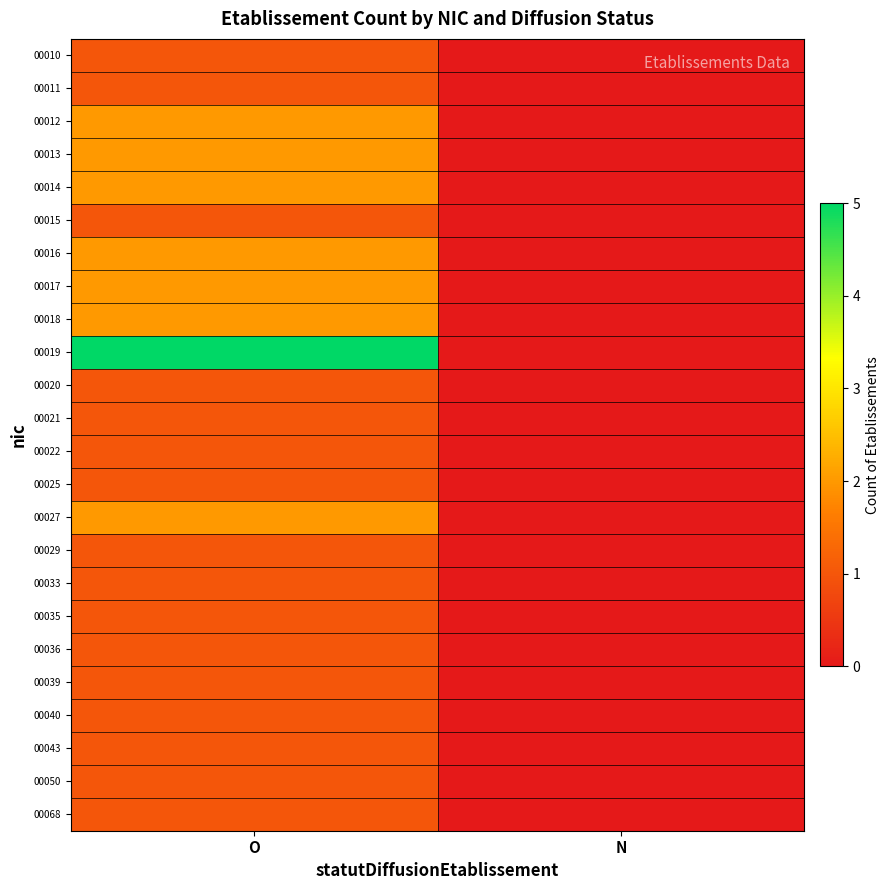

Which series has the largest total across all categories?

00019